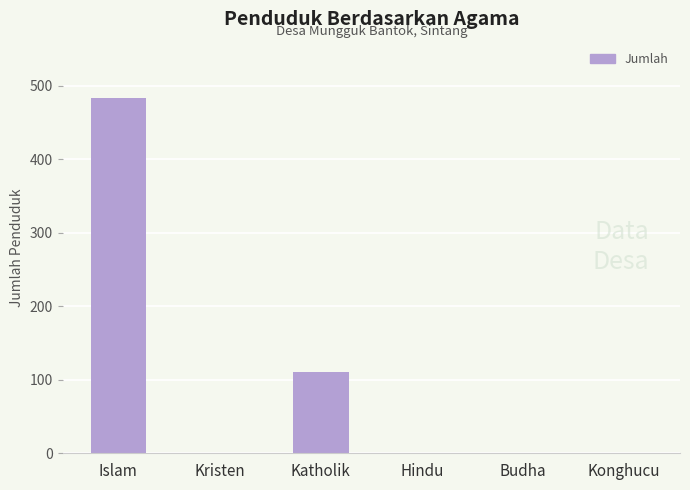

Are the bars horizontal?

No